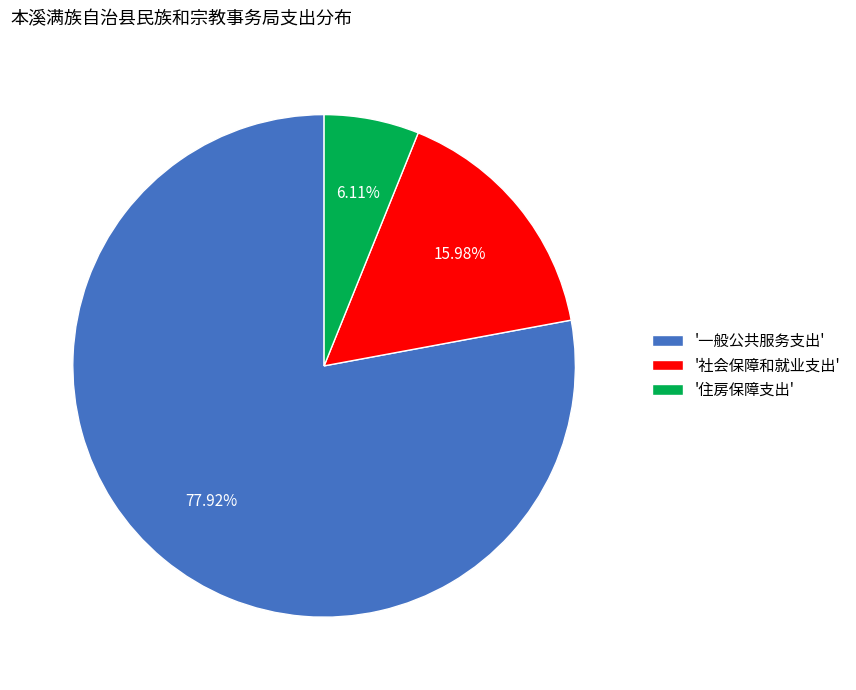

What is the majority slice?

'一般公共服务支出'